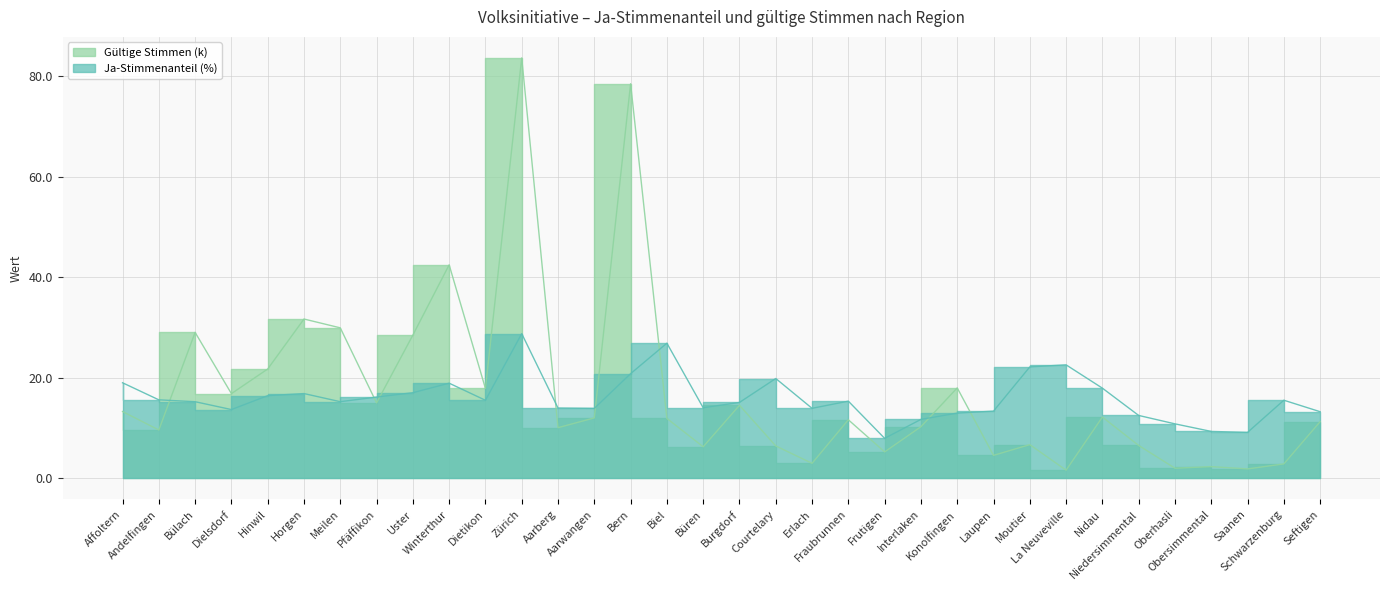

Rank the series by their maximum value, from lowest to highest.

Ja-Stimmenanteil (%), Gültige Stimmen (k)